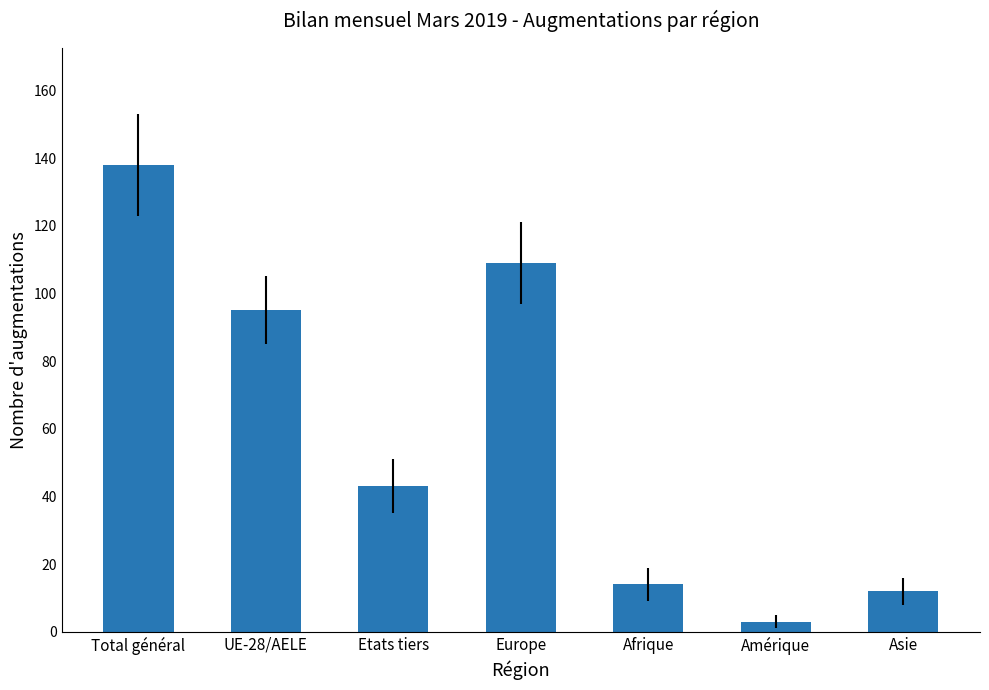

Reading right to left, extract all data points from this chart.

Asie=12	Amérique=3	Afrique=14	Europe=109	Etats tiers=43	UE-28/AELE=95	Total général=138